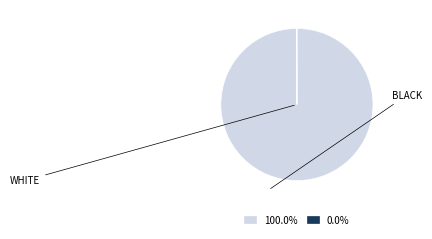

Does any single category account for the majority?

Yes